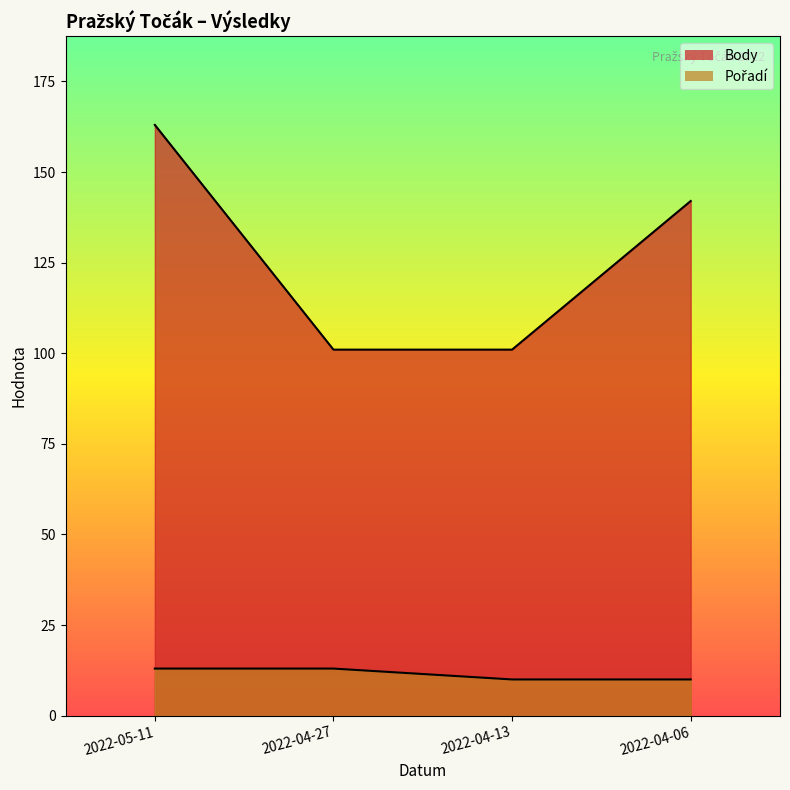

How many lines are shown in the chart?

2